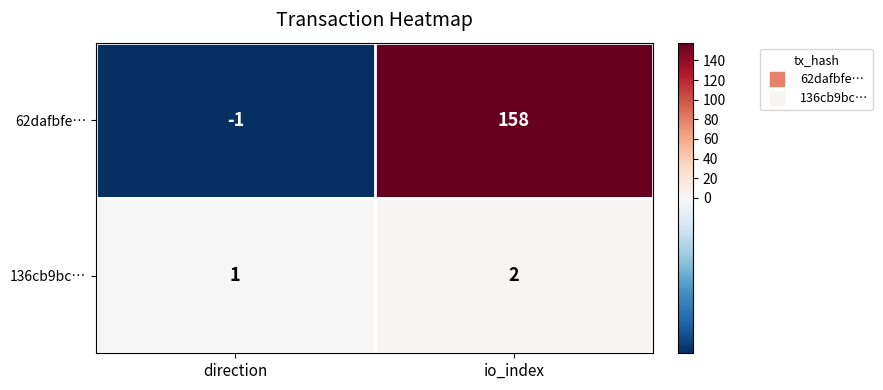

Between direction and io_index, which series saw the biggest shift?

62dafbfe…